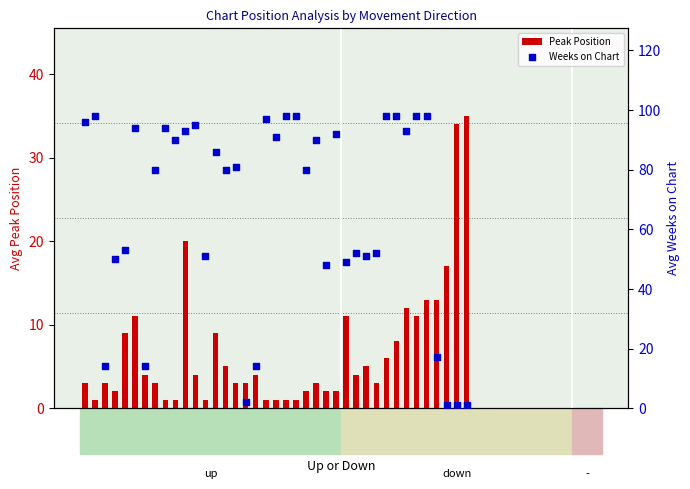

Which series contains the lowest Y value?

Peak Position